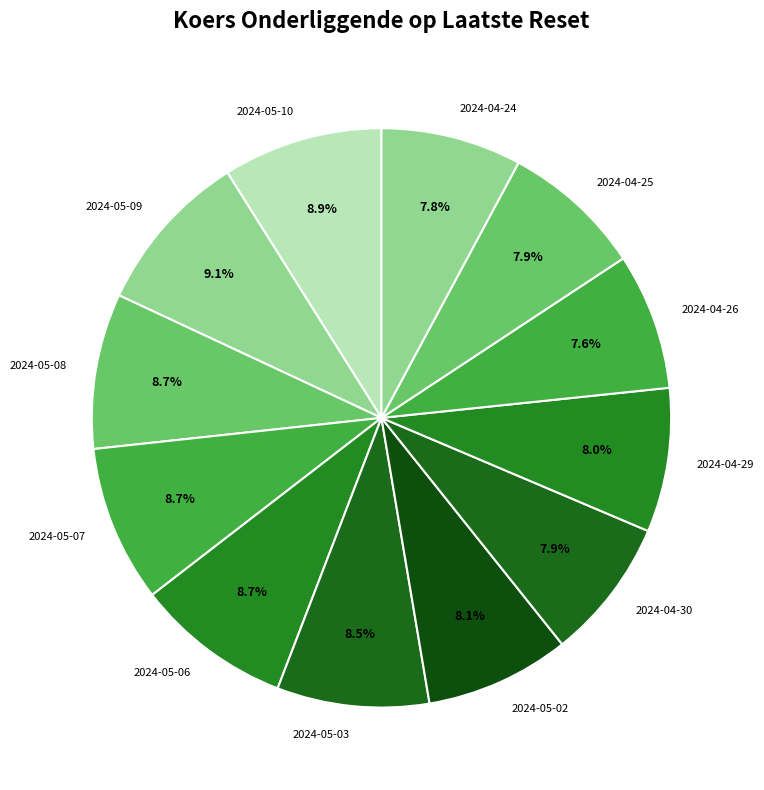

Combined, what portion of the pie is 2024-04-26 and 2024-05-09?

16.7%